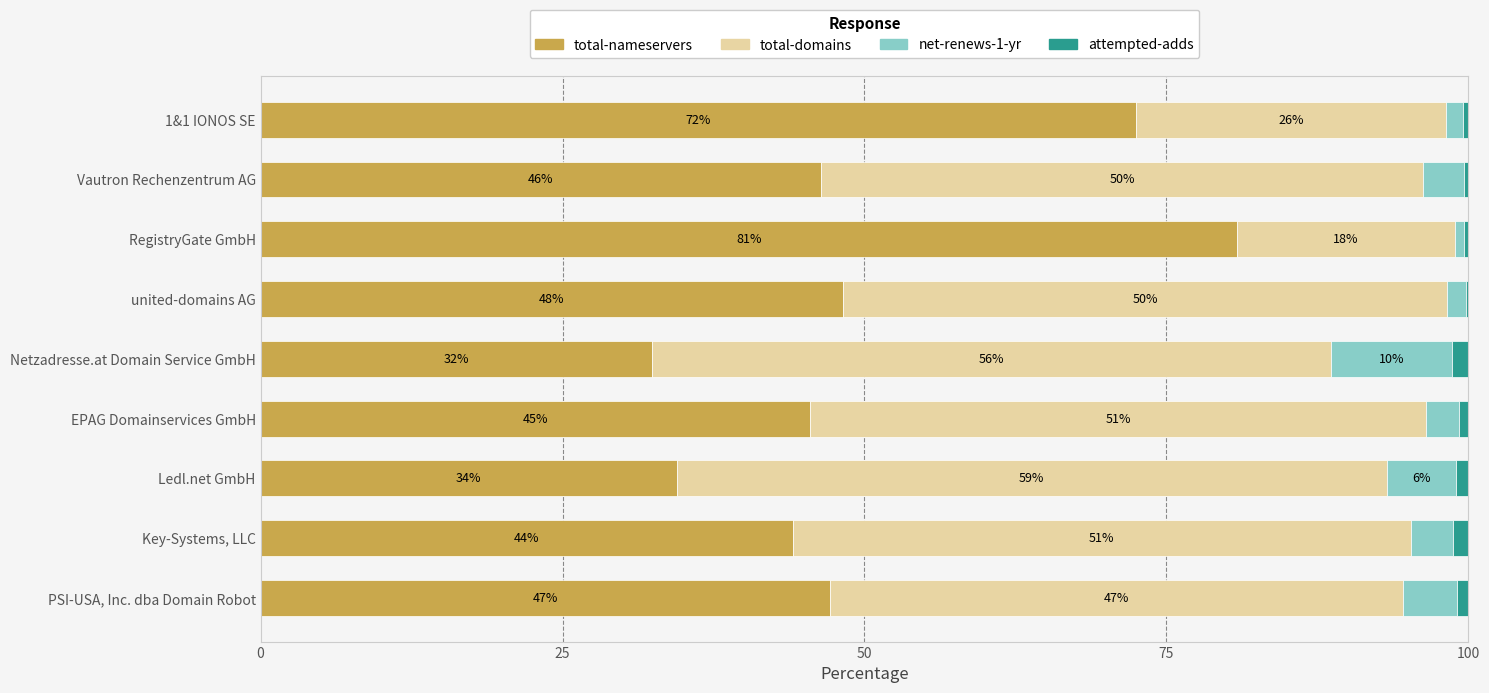

What is the total value across all series at Key-Systems, LLC?

100.0